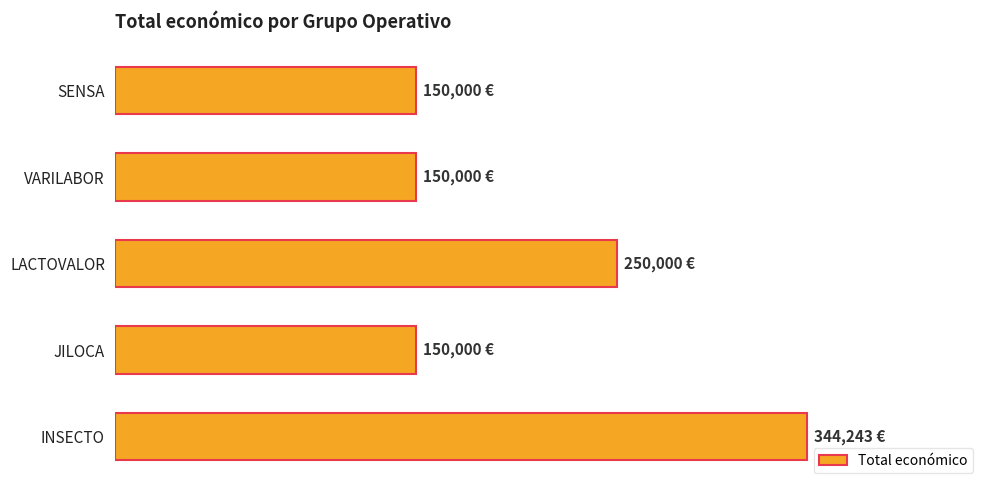

Does the chart contain any negative values?

No